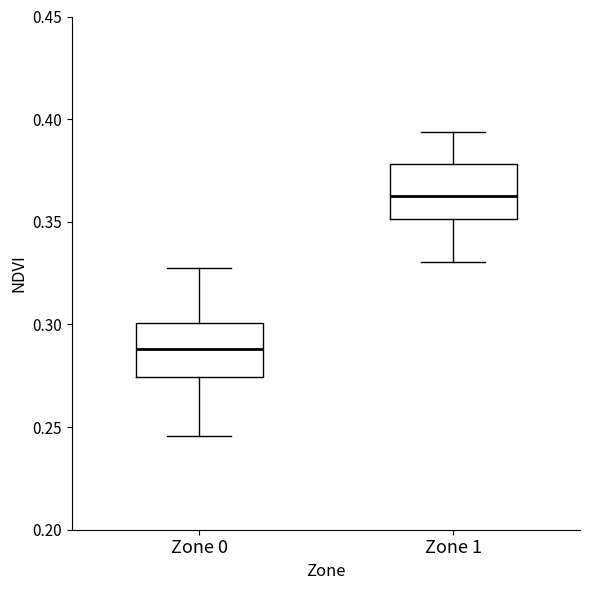

Where does the lower whisker of the box for Zone 0 end on the y-axis? The values are not printed on the chart, so give them approximately, as read against the axis.

0.245